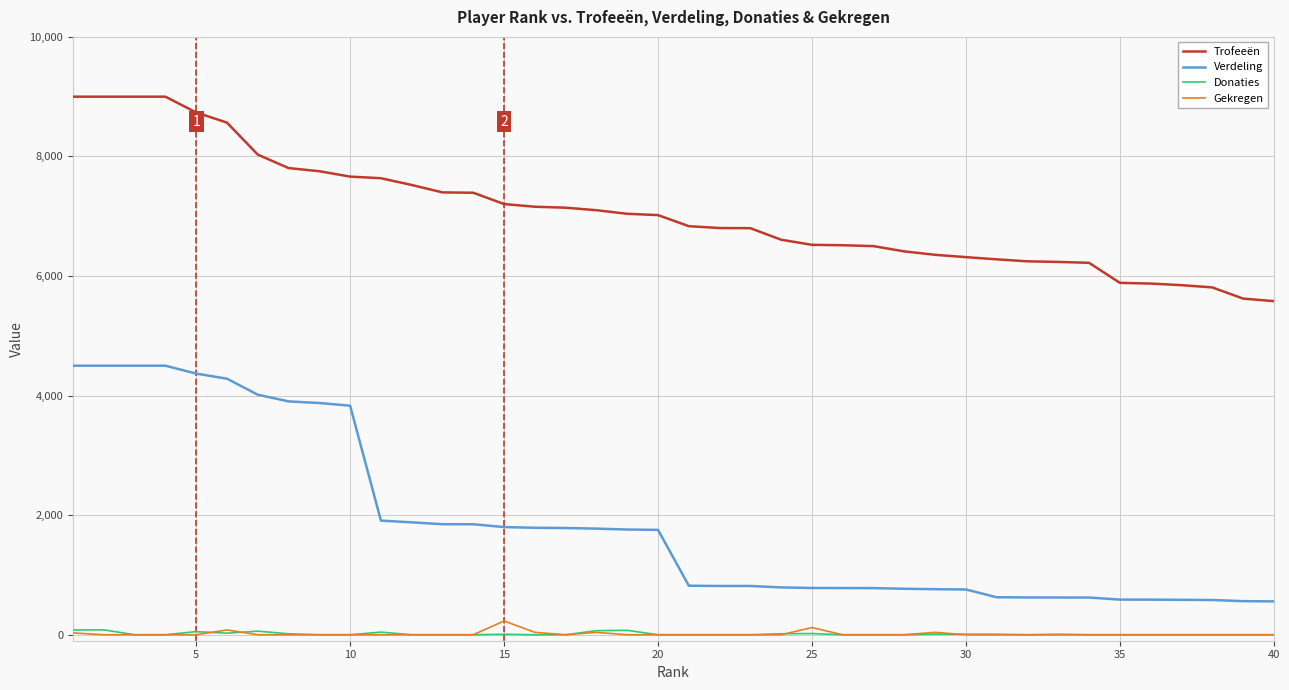

Which series has the largest total across all categories?

Trofeeën